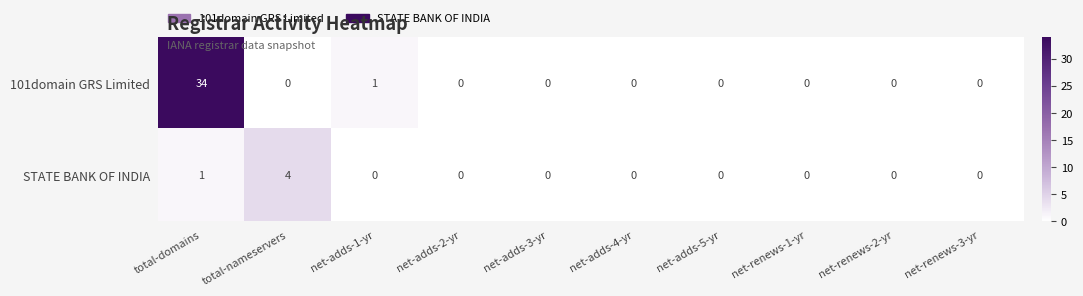

Which series has the widest spread of values?

101domain GRS Limited